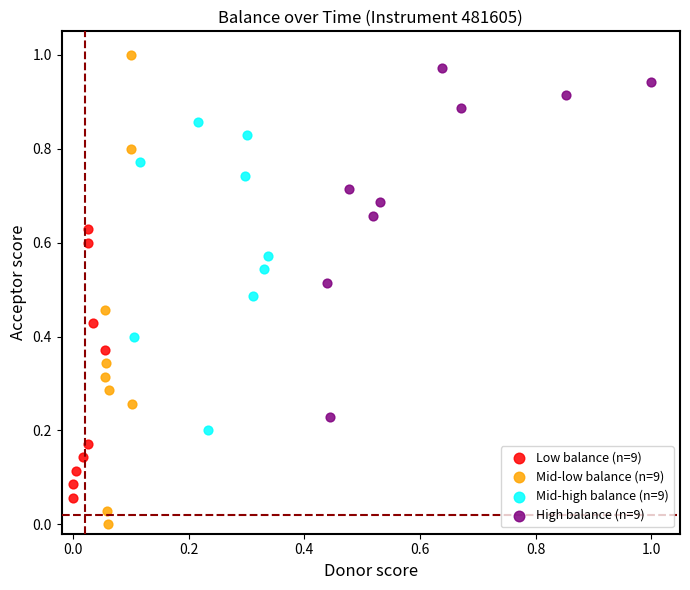

Which series has the widest spread of Y values?

Mid-low balance (n=9)